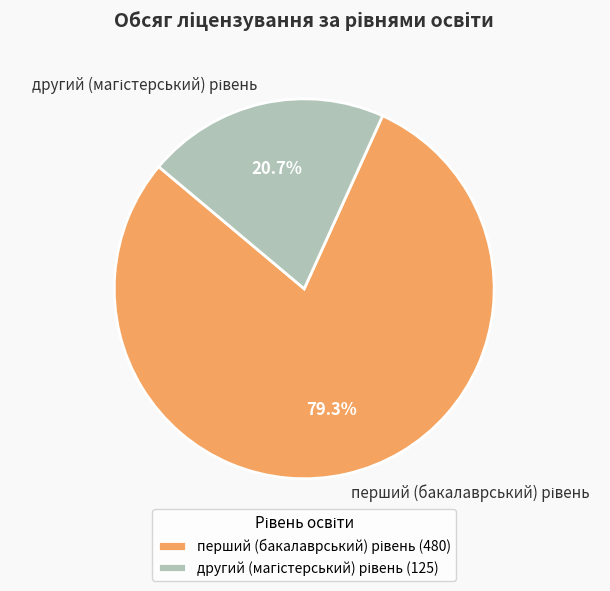

How many segments does this pie chart have?

2